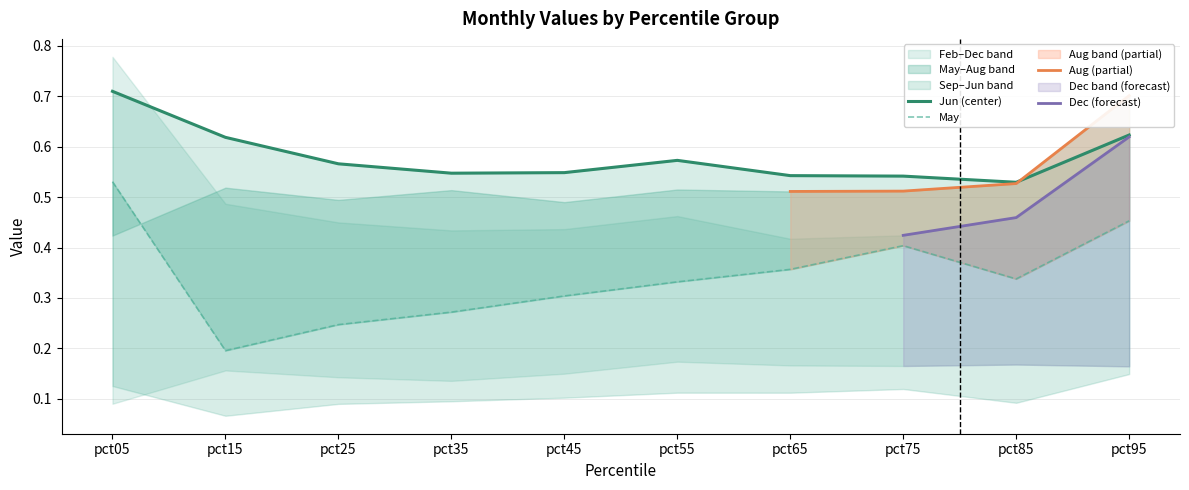

What is the total value across all series at pct55?

2.2